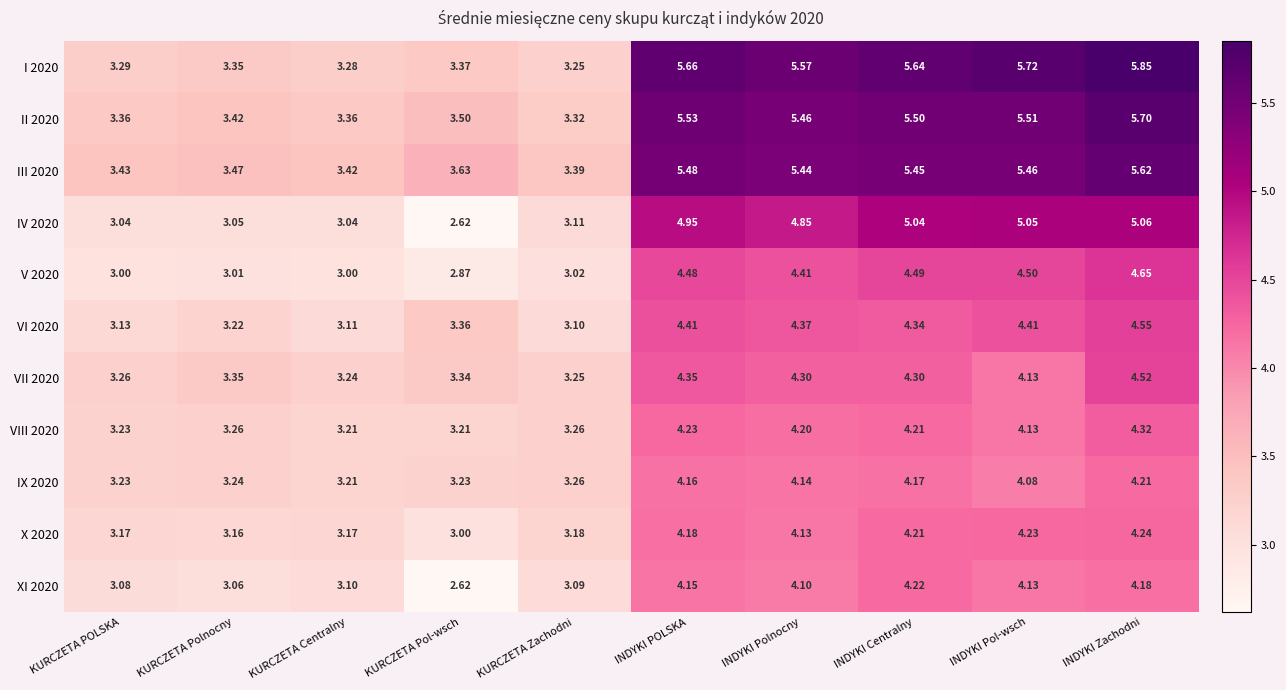

At which category does the chart reach its minimum across all series?

KURCZETA Pol-wsch